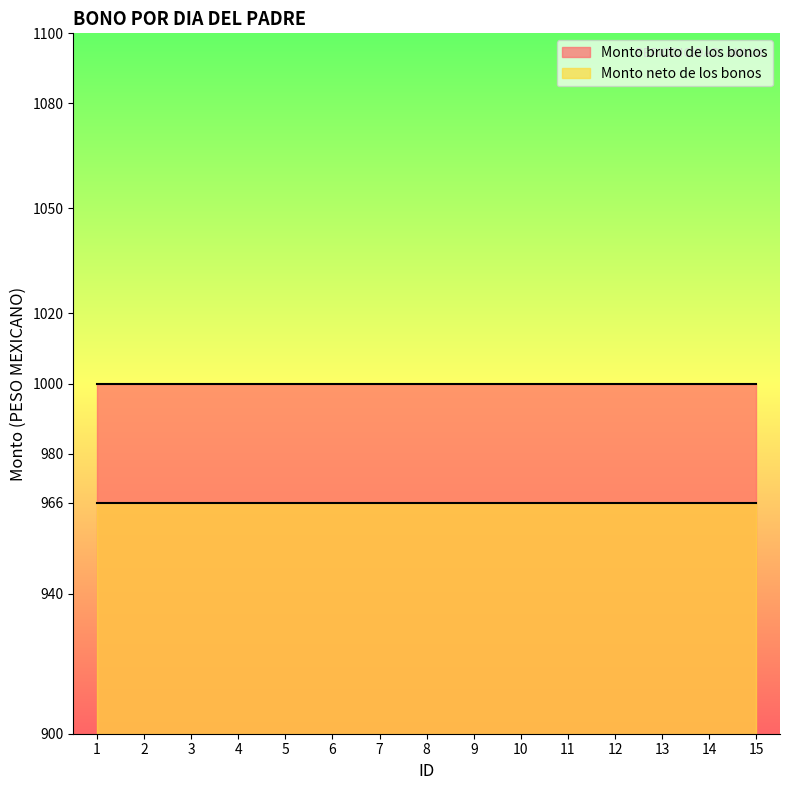

At 5, list the series in order from largest to smallest.

Monto bruto de los bonos, Monto neto de los bonos